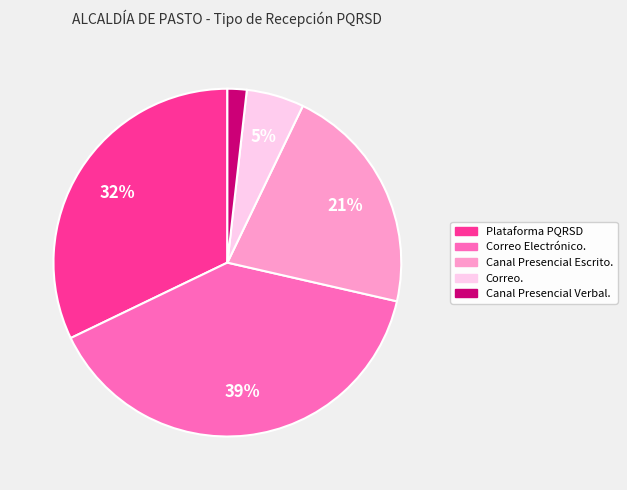

To the nearest percent, what is the combined percentage of Correo Electrónico. and Canal Presencial Escrito.?

61%